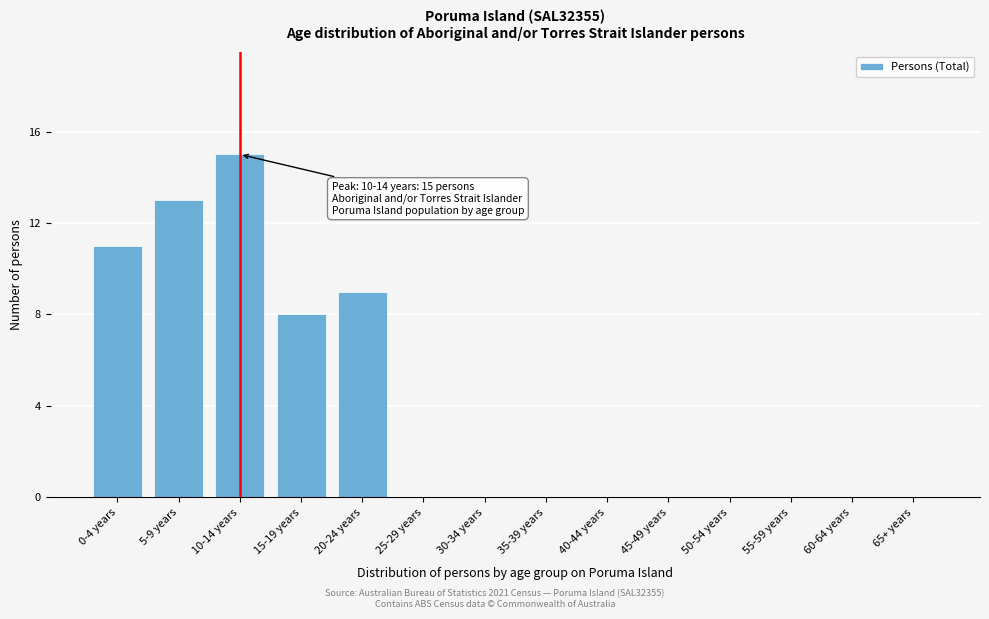

Reading left to right, what are all the values shown in this chart?

0-4 years=11	5-9 years=13	10-14 years=15	15-19 years=8	20-24 years=9	25-29 years=0	30-34 years=0	35-39 years=0	40-44 years=0	45-49 years=0	50-54 years=0	55-59 years=0	60-64 years=0	65+ years=0